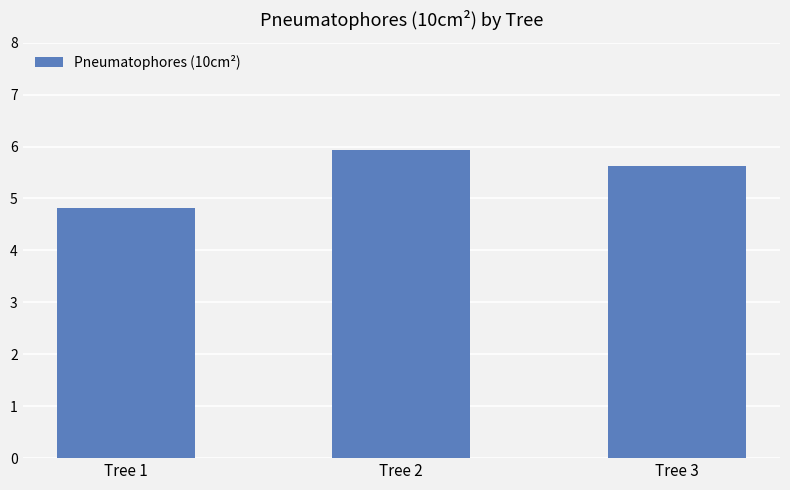

List the labels in order of value, smallest first.

Tree 1, Tree 3, Tree 2